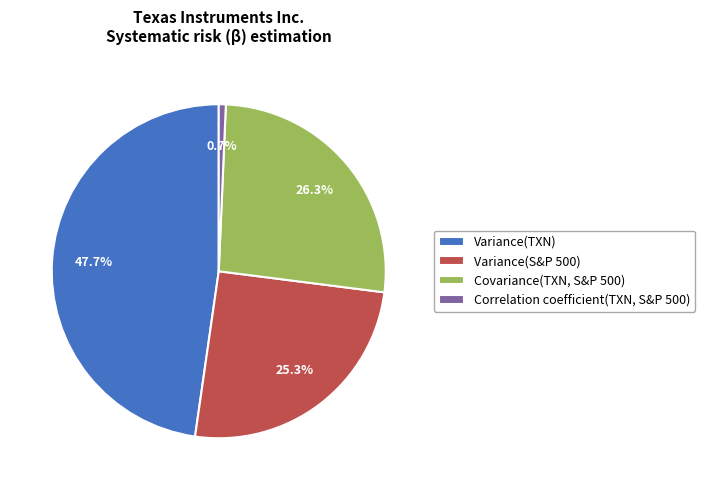

Count the number of slices in the pie.

4